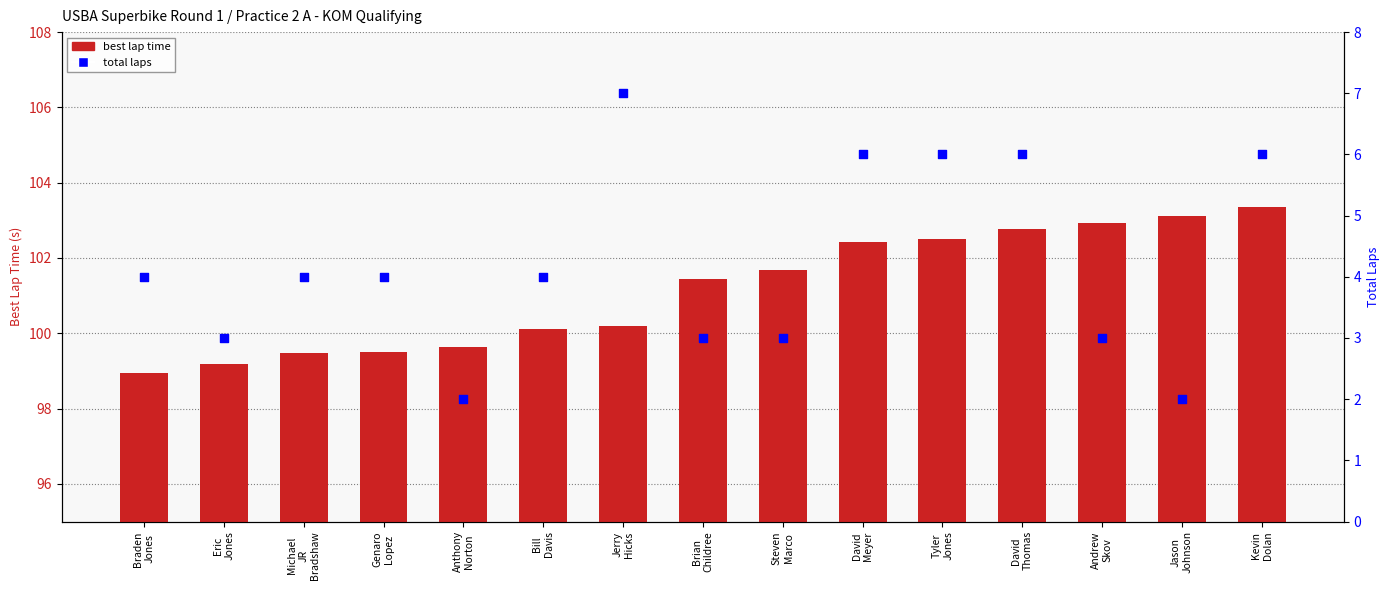

Which series has the widest spread of Y values?

total laps